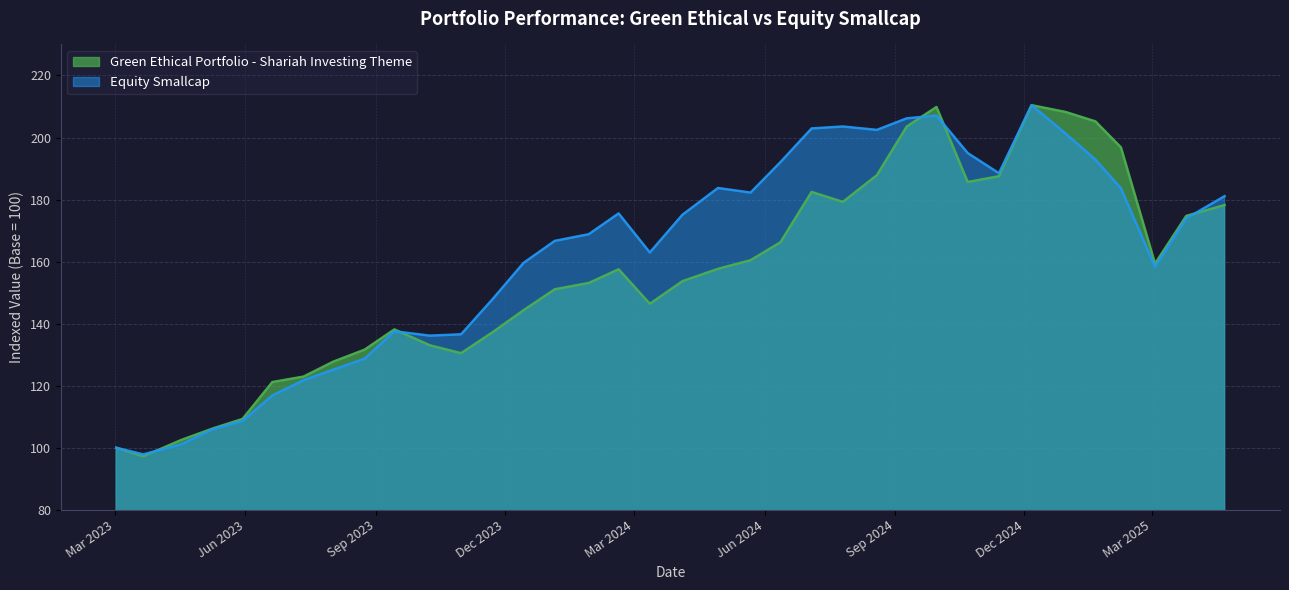

True or false: Green Ethical Portfolio - Shariah Investing Theme has more than 2 interior local peaks.

True